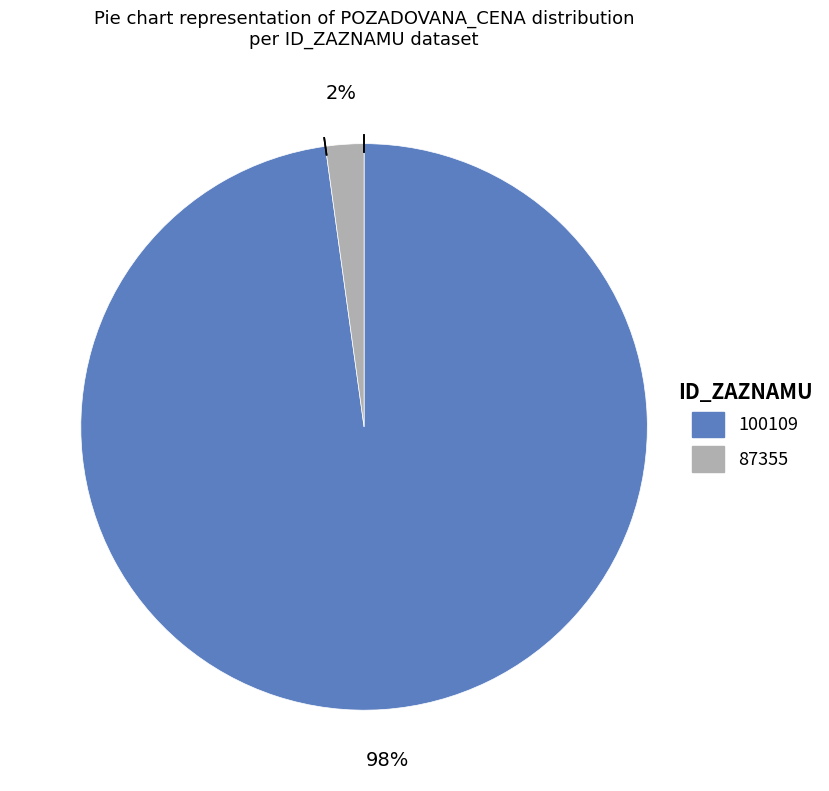

To the nearest percent, what is the difference between the 100109 and 87355 slice percentages?

96%